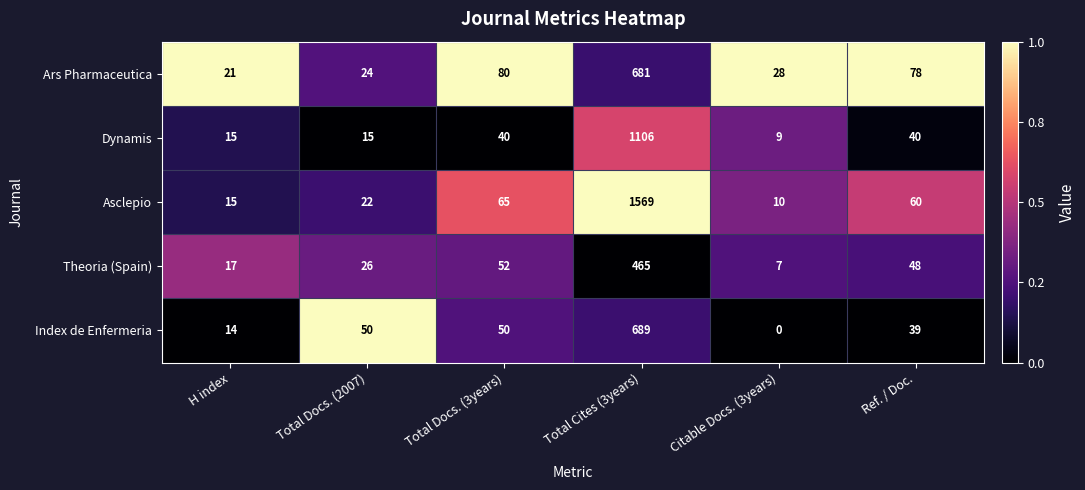

What is the difference between the Dynamis values at Ref. / Doc. and H index?

25